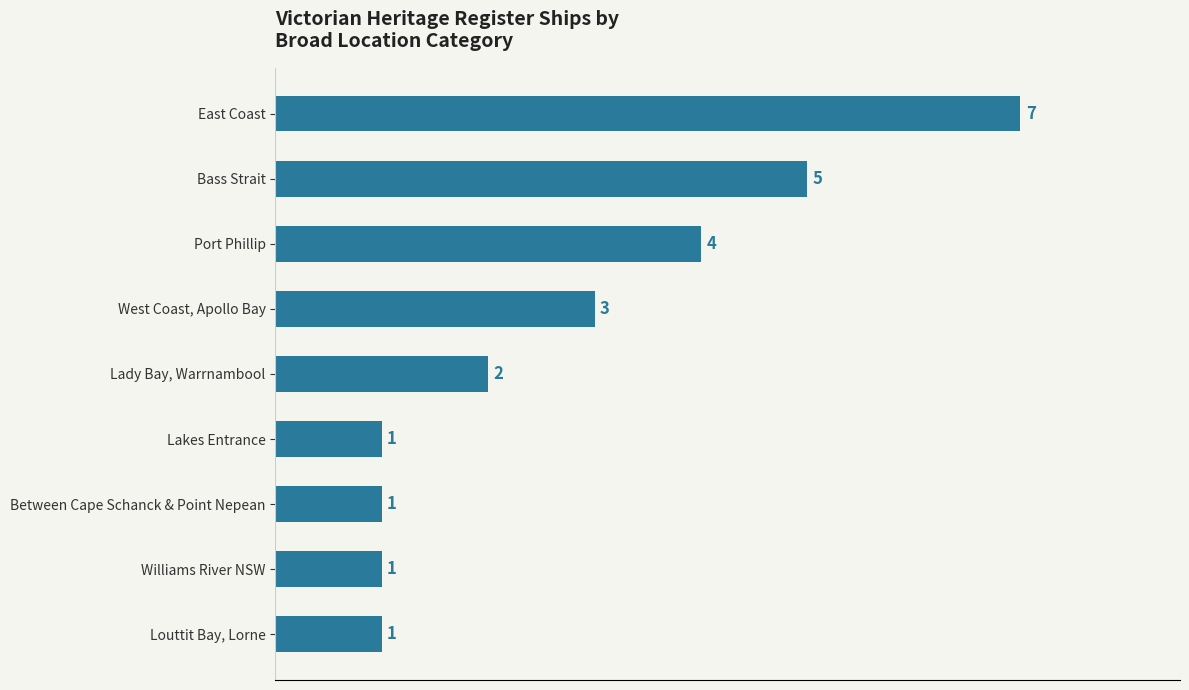

What is the difference between the maximum and second lowest values?

6